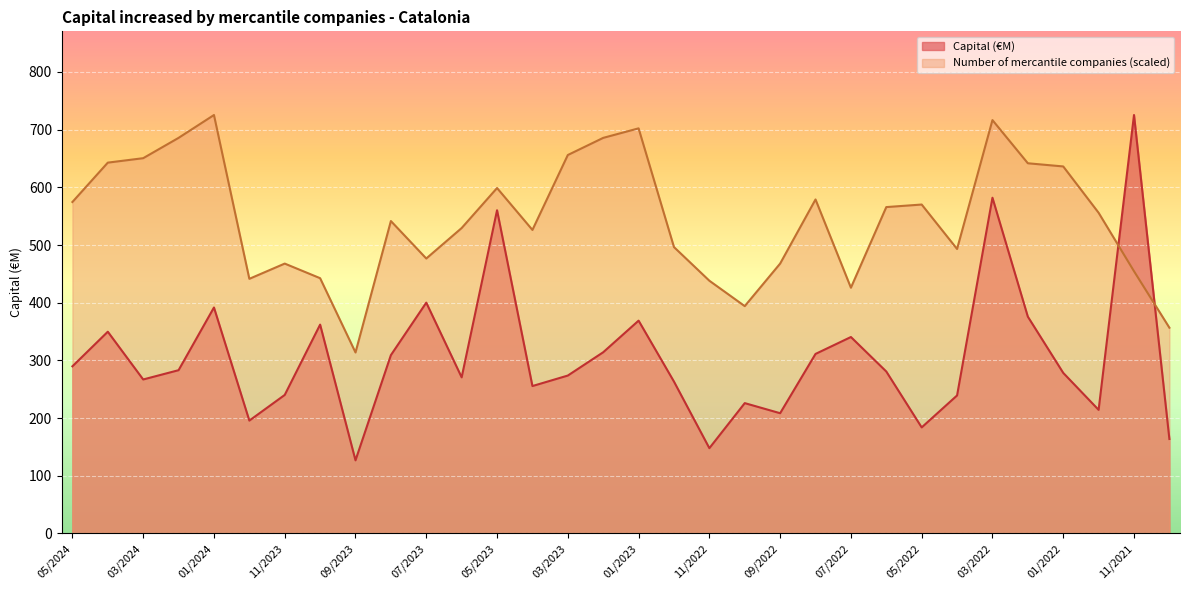

List the series in order of their peak value, highest first.

Capital (€M), Number of mercantile companies